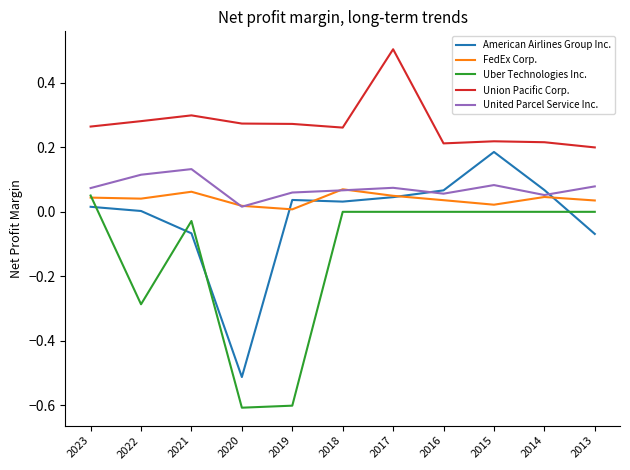

At which category does United Parcel Service Inc. reach its first local peak?

2021